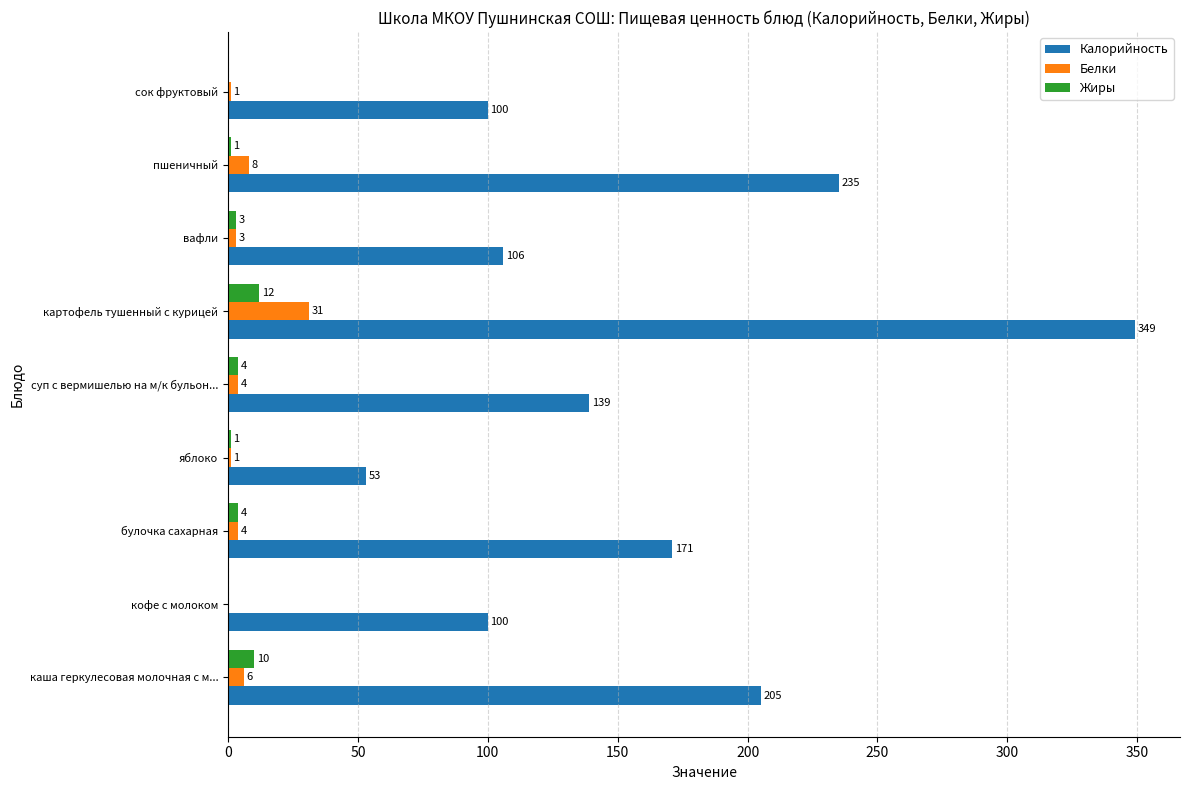

Which series has the widest spread of values?

Калорийность